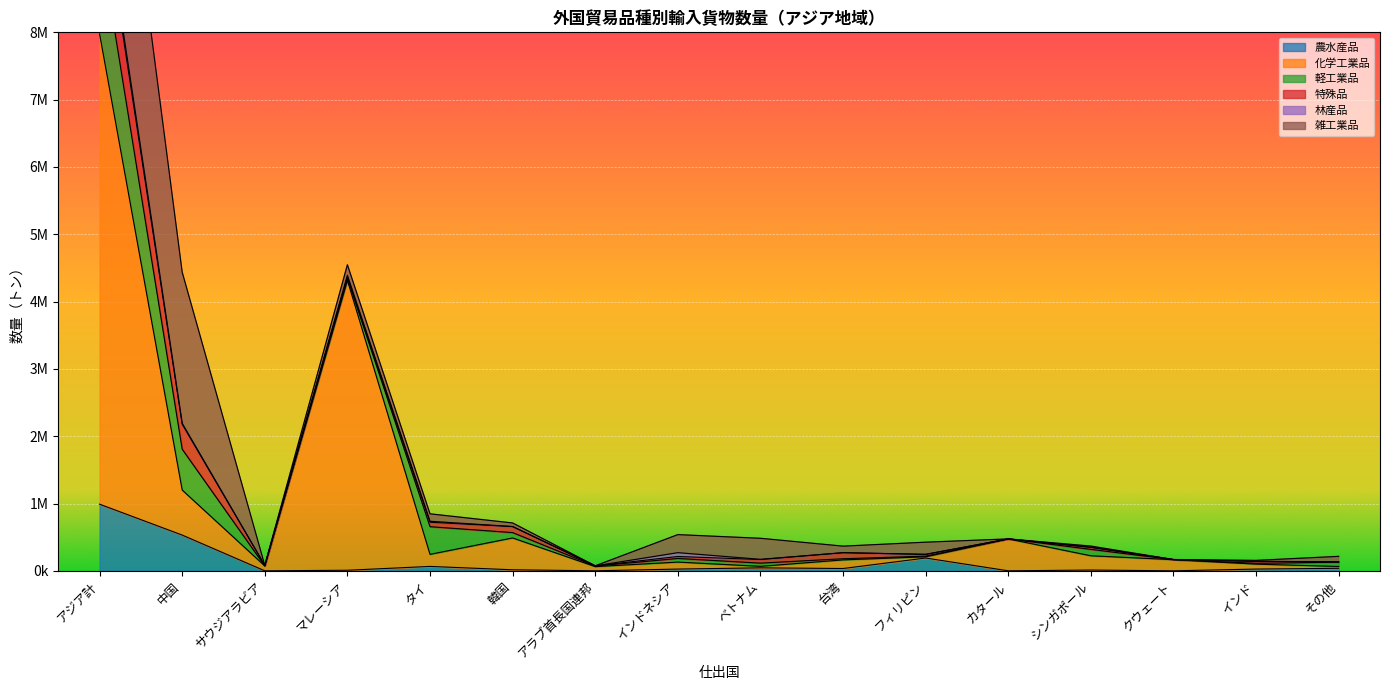

How many values in 林産品 are above zero?

12